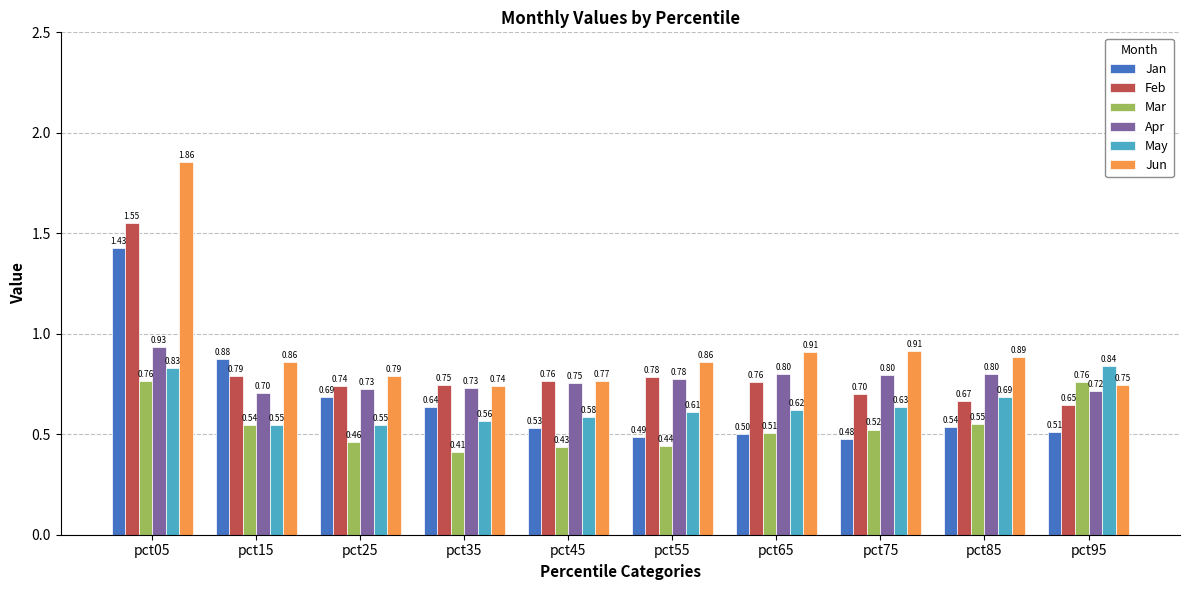

What is the difference between the maximum and minimum values in the May series?

0.3